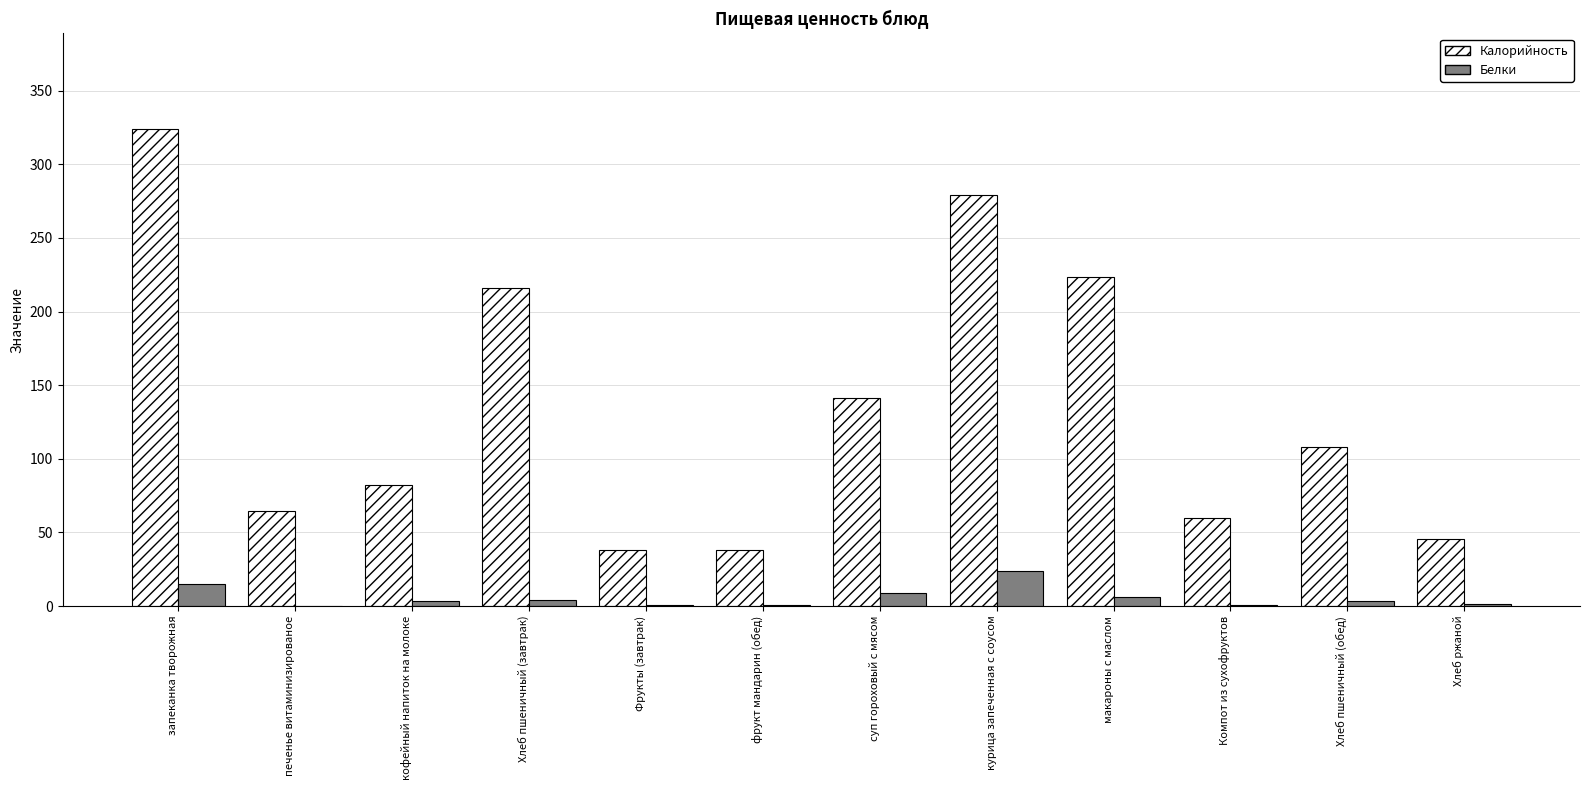

Which series changed the most between макароны с маслом and Хлеб пшеничный (обед)?

Калорийность